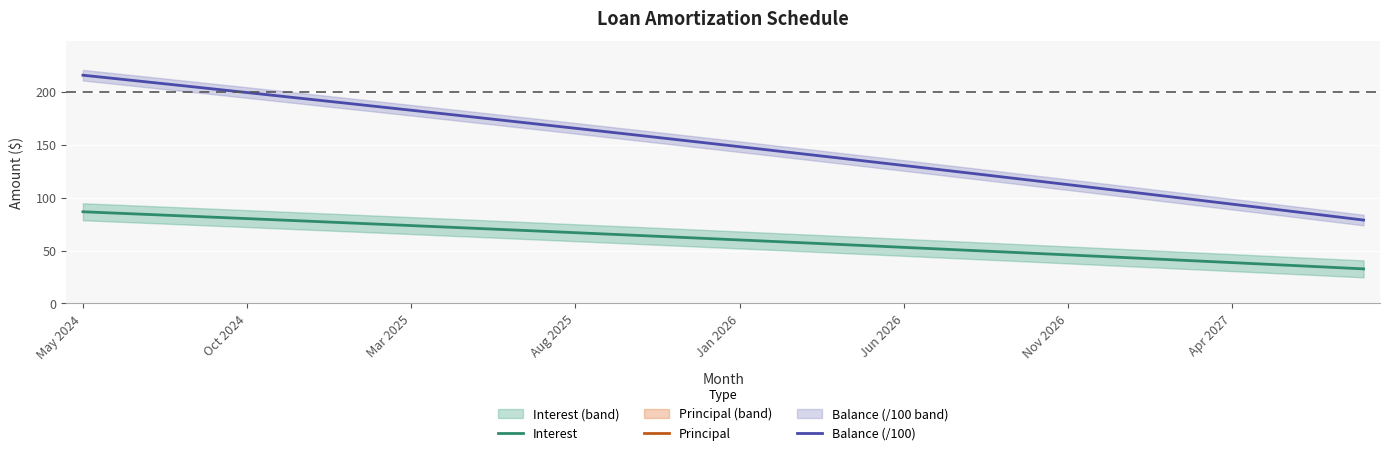

Which series changed the most between 12 and 38?

Balance (/100)